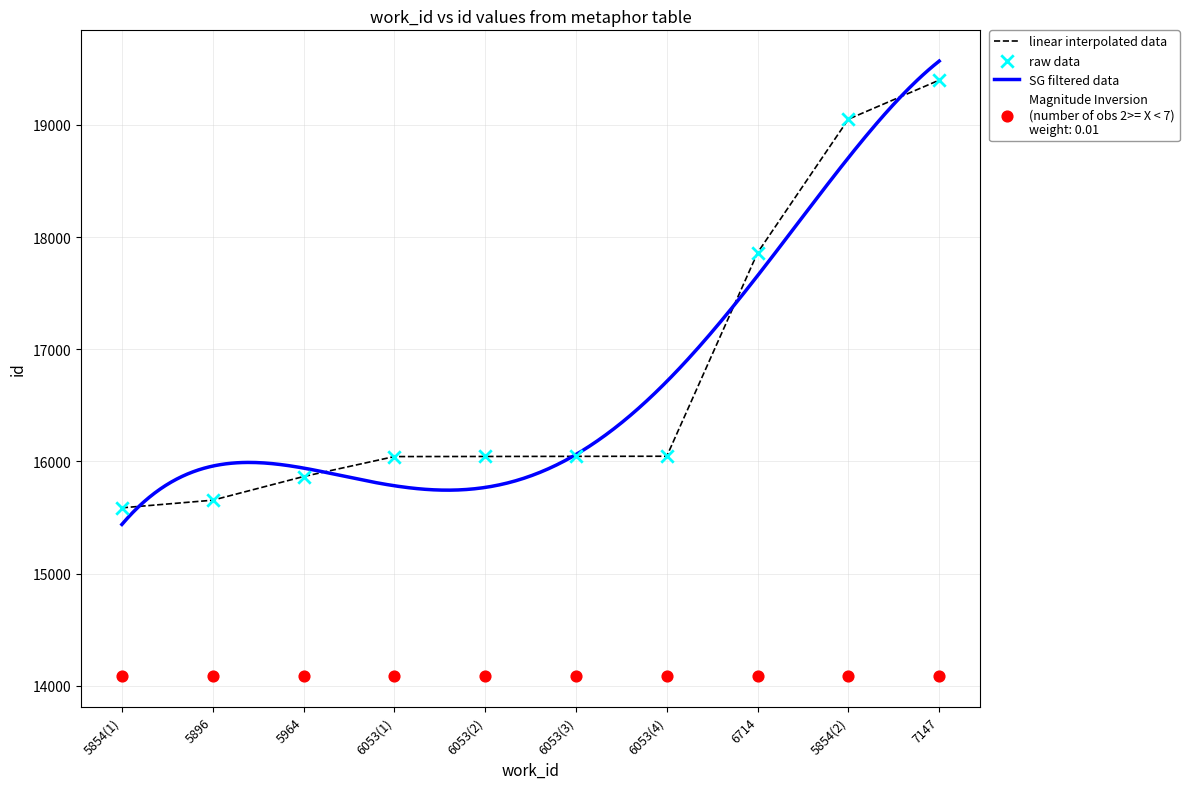

The linear interpolated data series shows 15865 at 5964. True or false?

True